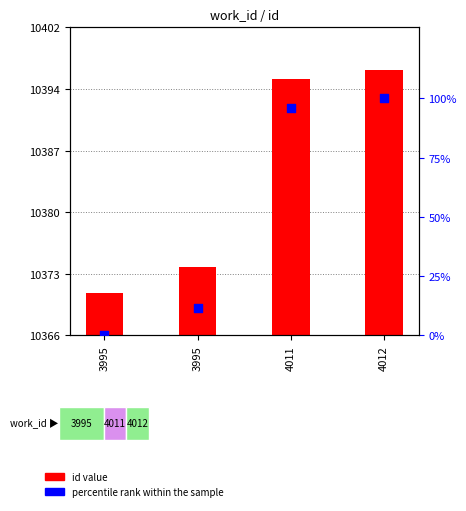

Which series contains the lowest Y value?

percentile rank within the sample